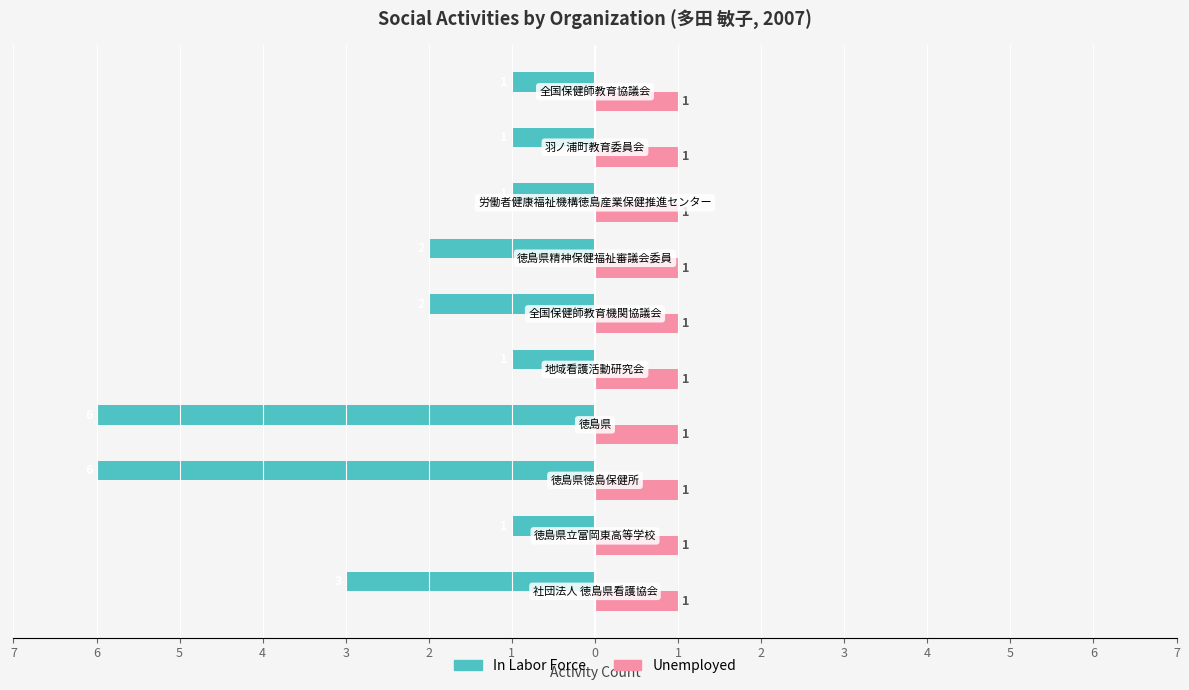

What is the difference between the maximum and minimum values in the In Labor Force series?

5.0